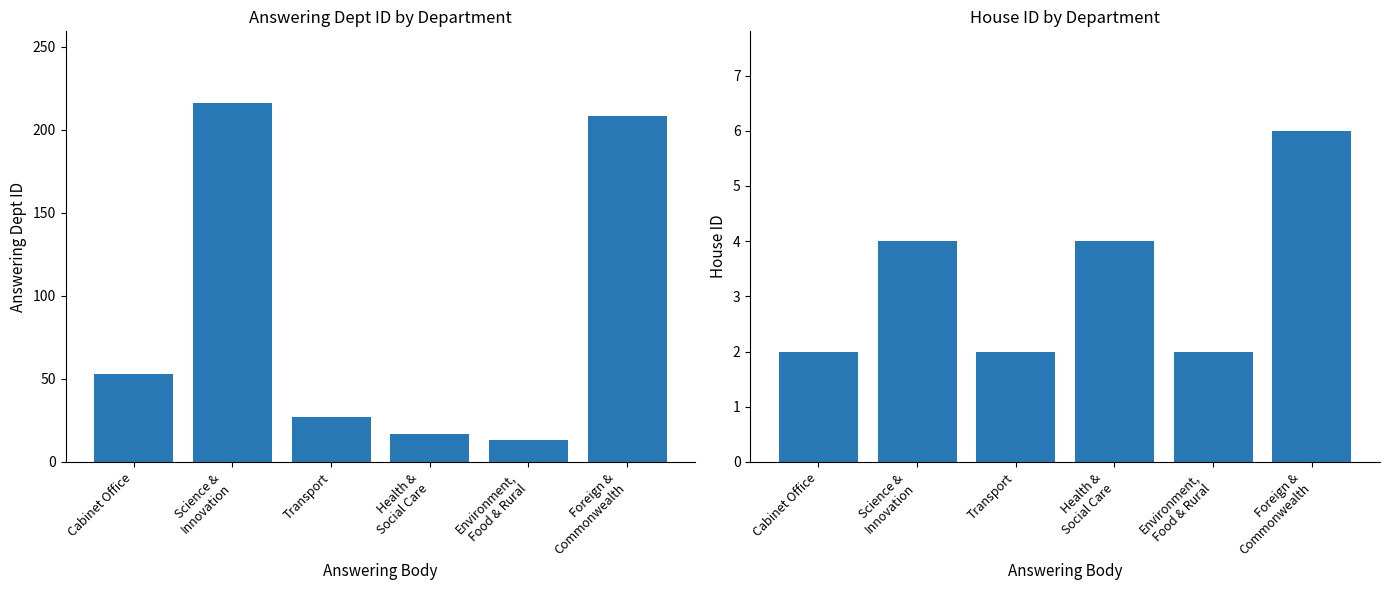

Reading left to right, list all the values displayed in this chart.

answering dept id: 53	216	27	17	13	208
house id: 2	4	2	4	2	6